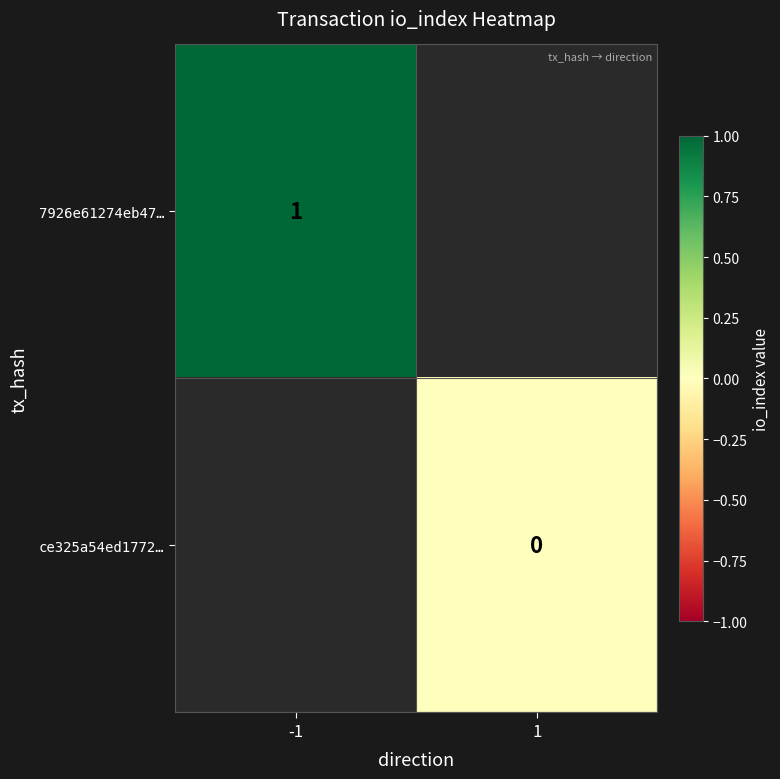

The 7926e61274eb47… series shows 1 at -1. True or false?

True